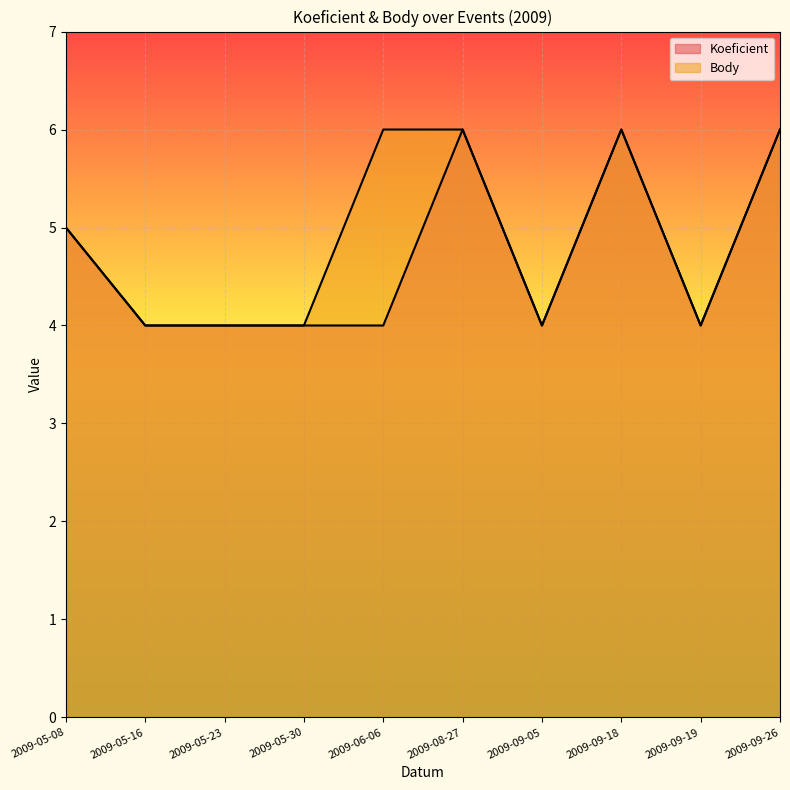

List the labels in order of Body value, largest first.

2009-06-06, 2009-08-27, 2009-09-18, 2009-09-26, 2009-05-08, 2009-05-16, 2009-05-23, 2009-05-30, 2009-09-05, 2009-09-19